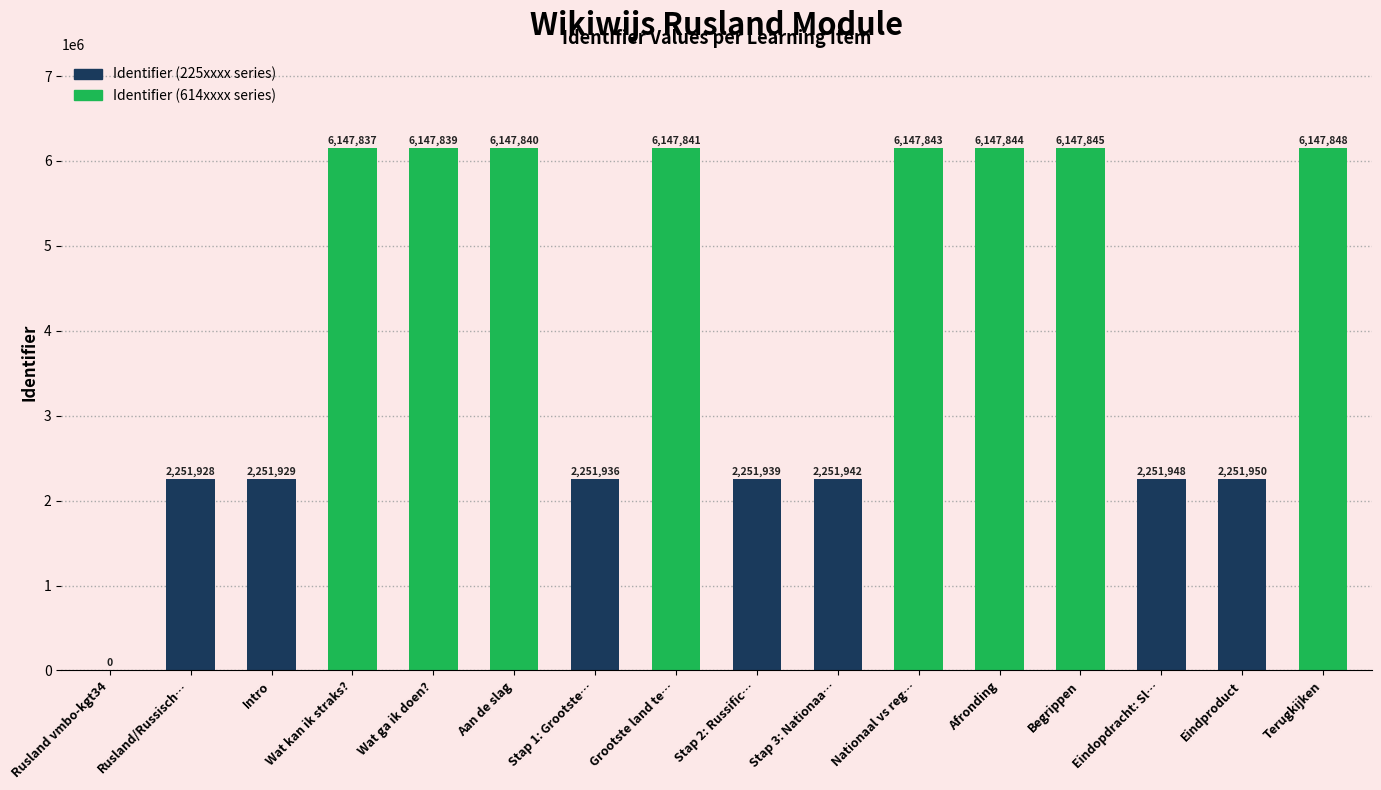

True or false: the data shows 915976 at Intro.

False